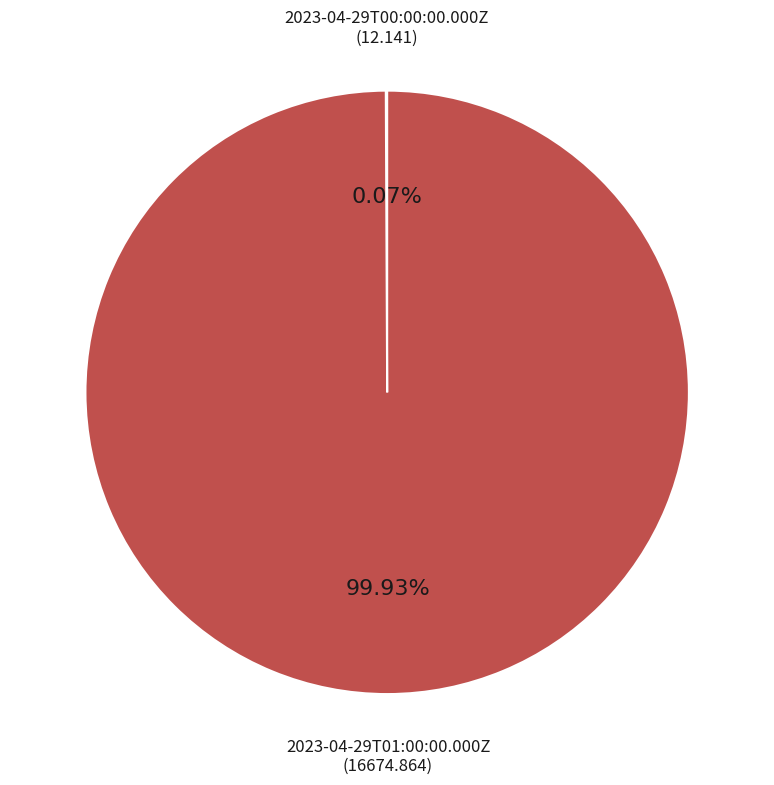

Is there any slice that represents more than half of the pie?

Yes